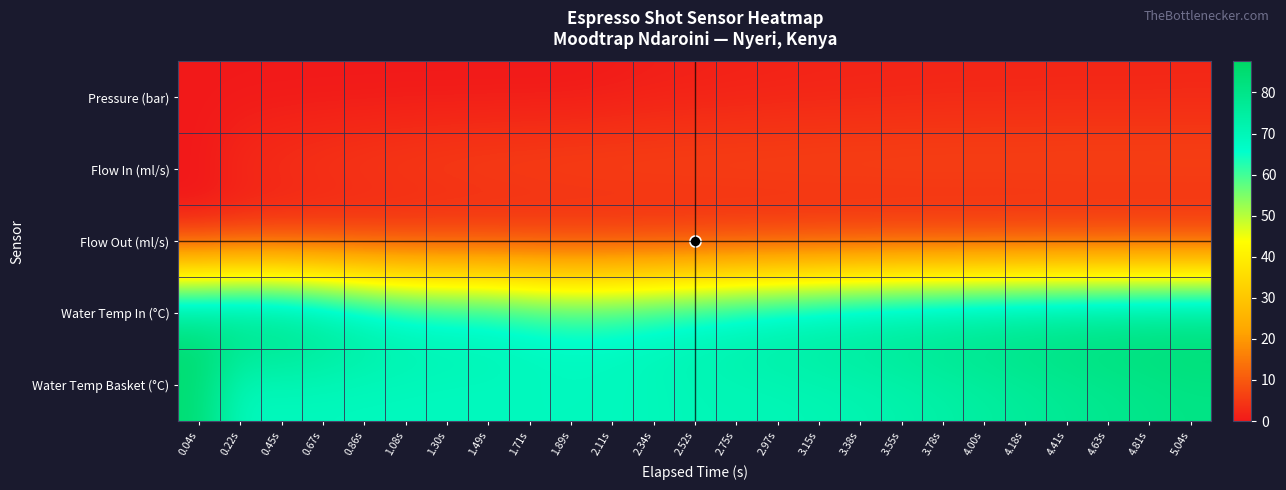

Reading left to right, what are all the values shown in this chart?

Pressure (bar): 0.04s=0.0	0.22s=0.0	0.45s=0.0	0.67s=0.0	0.86s=0.0	1.08s=0.0	1.30s=0.0	1.49s=0.0	1.71s=0.0	1.89s=0.0	2.11s=0.3	2.34s=0.8	2.52s=1.0	2.75s=1.2	2.97s=1.4	3.15s=1.6	3.38s=1.7	3.55s=1.8	3.78s=1.9	4.00s=1.9	4.18s=1.9	4.41s=2.0	4.63s=2.0	4.81s=2.0	5.04s=2.1
Flow In (ml/s): 0.04s=0.0	0.22s=3.0	0.45s=4.2	0.67s=5.0	0.86s=5.7	1.08s=6.3	1.30s=6.7	1.49s=7.0	1.71s=7.3	1.89s=7.5	2.11s=7.6	2.34s=7.6	2.52s=7.6	2.75s=7.7	2.97s=7.7	3.15s=7.7	3.38s=7.7	3.55s=7.8	3.78s=7.8	4.00s=7.8	4.18s=7.8	4.41s=7.9	4.63s=7.9	4.81s=7.9	5.04s=7.9
Flow Out (ml/s): 0.04s=0.0	0.22s=0.0	0.45s=0.0	0.67s=0.0	0.86s=0.0	1.08s=0.0	1.30s=0.0	1.49s=0.0	1.71s=0.0	1.89s=0.0	2.11s=0.0	2.34s=0.0	2.52s=0.0	2.75s=0.0	2.97s=0.0	3.15s=0.0	3.38s=0.0	3.55s=0.0	3.78s=0.0	4.00s=0.0	4.18s=0.0	4.41s=0.0	4.63s=0.0	4.81s=0.0	5.04s=0.0
Water Temp In (°C): 0.04s=84.5	0.22s=87.5	0.45s=86.7	0.67s=83.0	0.86s=78.2	1.08s=74.2	1.30s=72.5	1.49s=71.8	1.71s=69.0	1.89s=67.1	2.11s=67.6	2.34s=69.6	2.52s=71.7	2.75s=74.1	2.97s=76.3	3.15s=78.2	3.38s=79.9	3.55s=81.2	3.78s=82.4	4.00s=83.5	4.18s=84.5	4.41s=85.2	4.63s=85.9	4.81s=86.3	5.04s=86.7
Water Temp Basket (°C): 0.04s=84.5	0.22s=68.3	0.45s=68.5	0.67s=68.6	0.86s=68.5	1.08s=68.6	1.30s=68.5	1.49s=68.5	1.71s=68.6	1.89s=68.6	2.11s=68.8	2.34s=69.3	2.52s=69.9	2.75s=70.1	2.97s=70.2	3.15s=70.6	3.38s=71.2	3.55s=72.2	3.78s=73.5	4.00s=74.8	4.18s=76.0	4.41s=77.3	4.63s=78.5	4.81s=79.6	5.04s=80.5